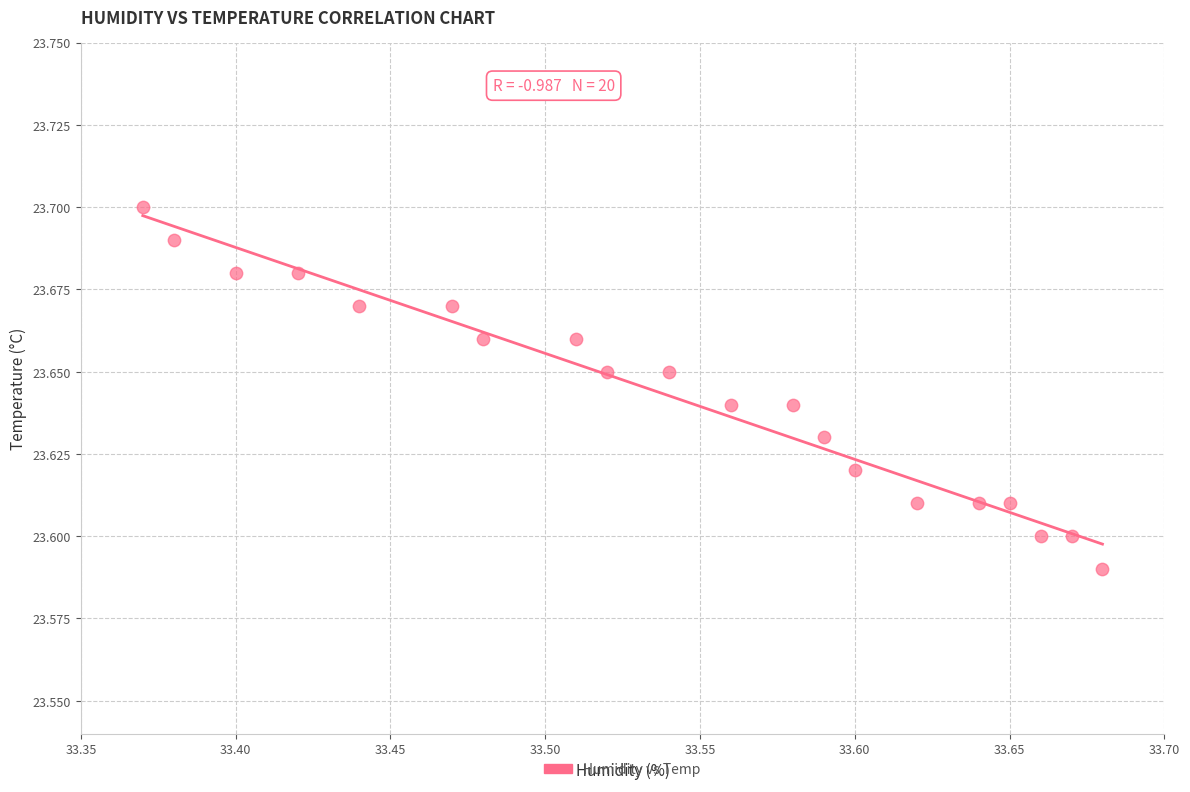

What is the range of X values (max minus min)?

0.3